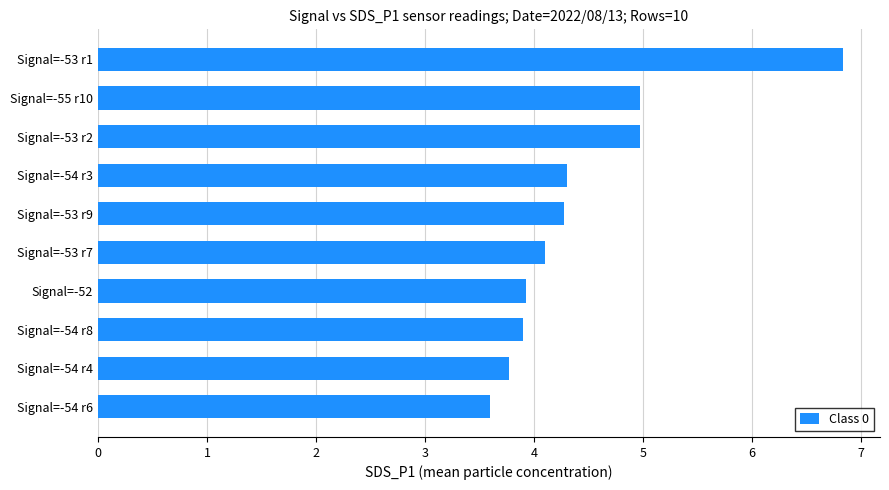

Does the chart contain stacked bars?

No